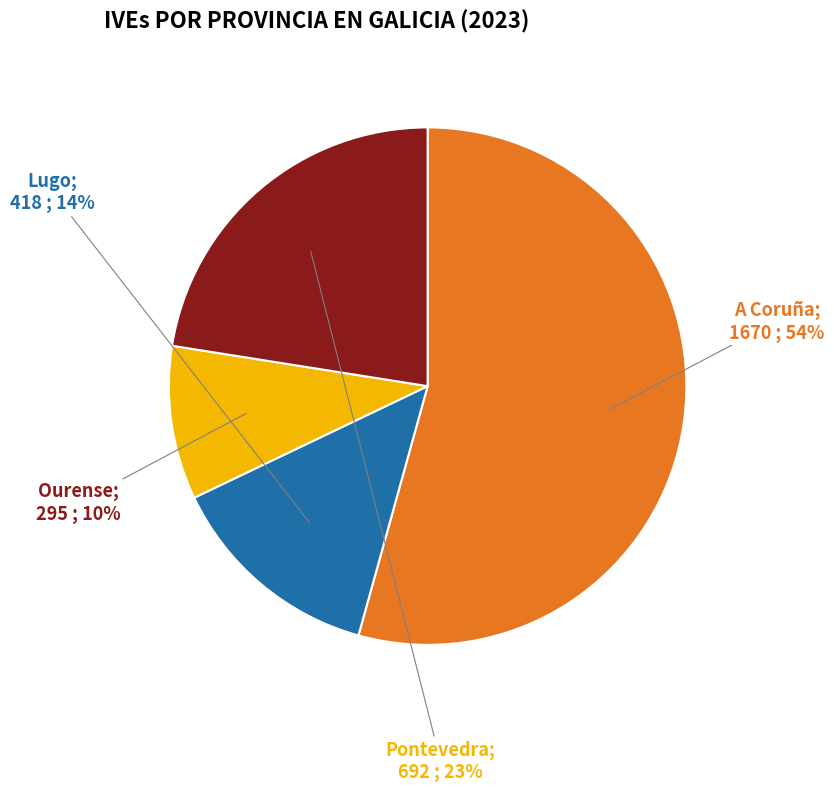

To the nearest percent, what is the average slice percentage?

25%